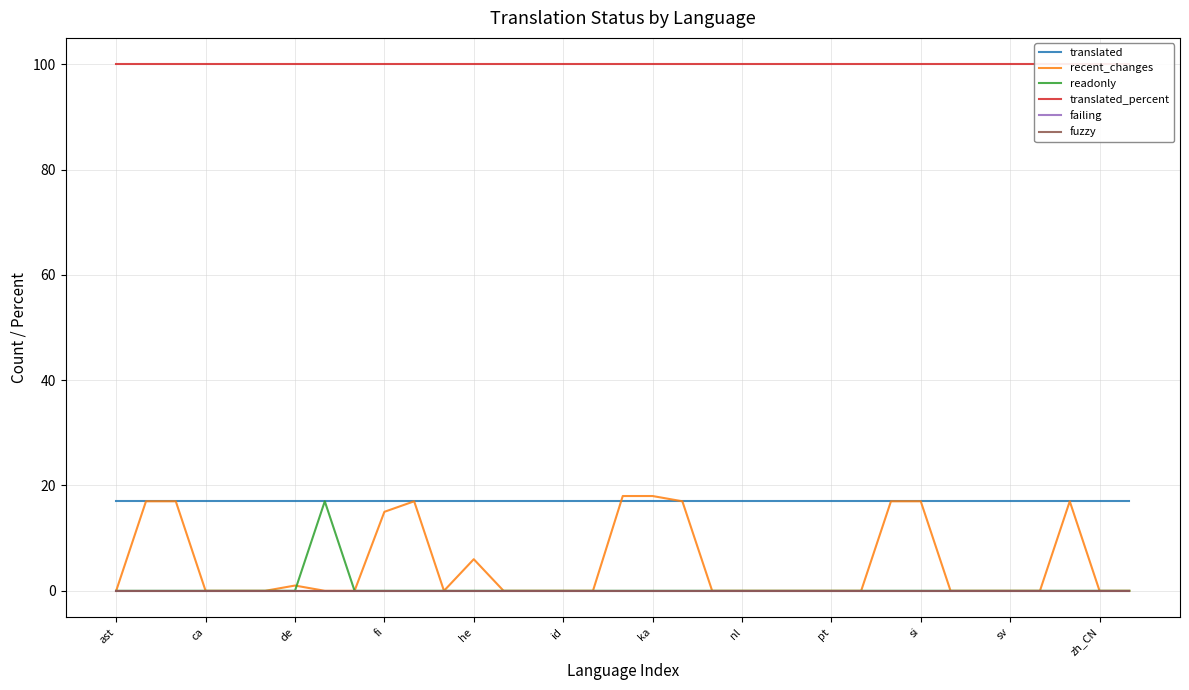

List the series in order of their peak value, lowest first.

failing, fuzzy, translated, readonly, recent_changes, translated_percent